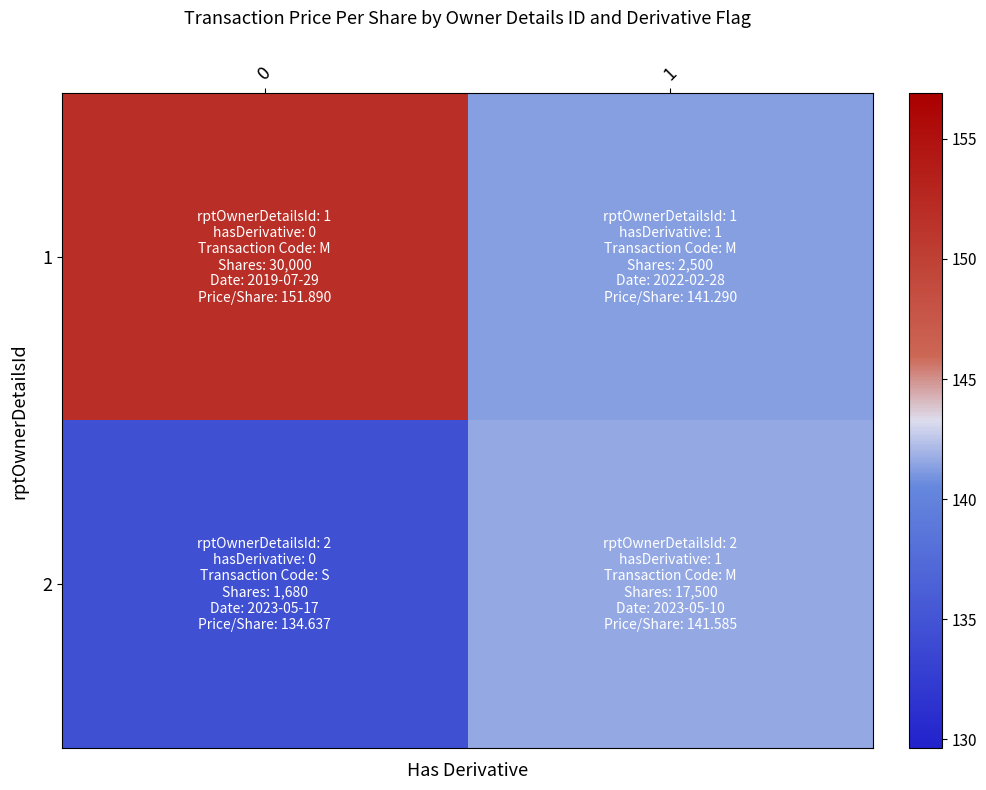

What is the total value across all series at 1?

282.9